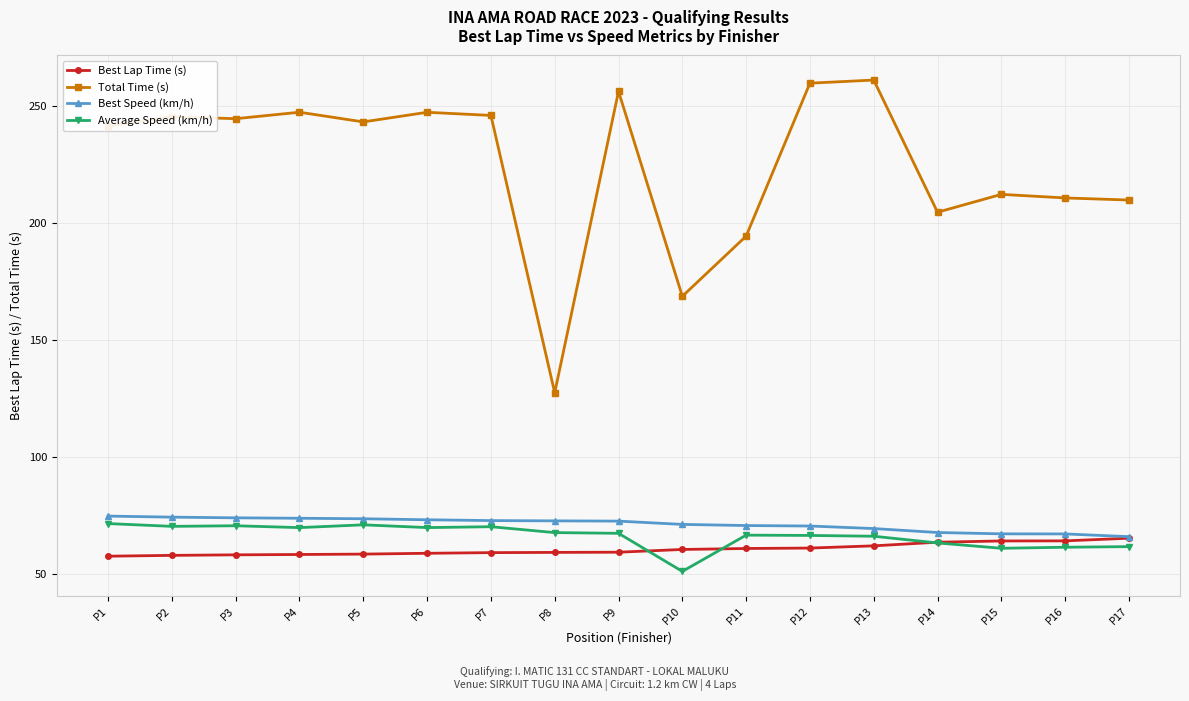

True or false: Total Time (s) has a value of 209.7 at P17.

True